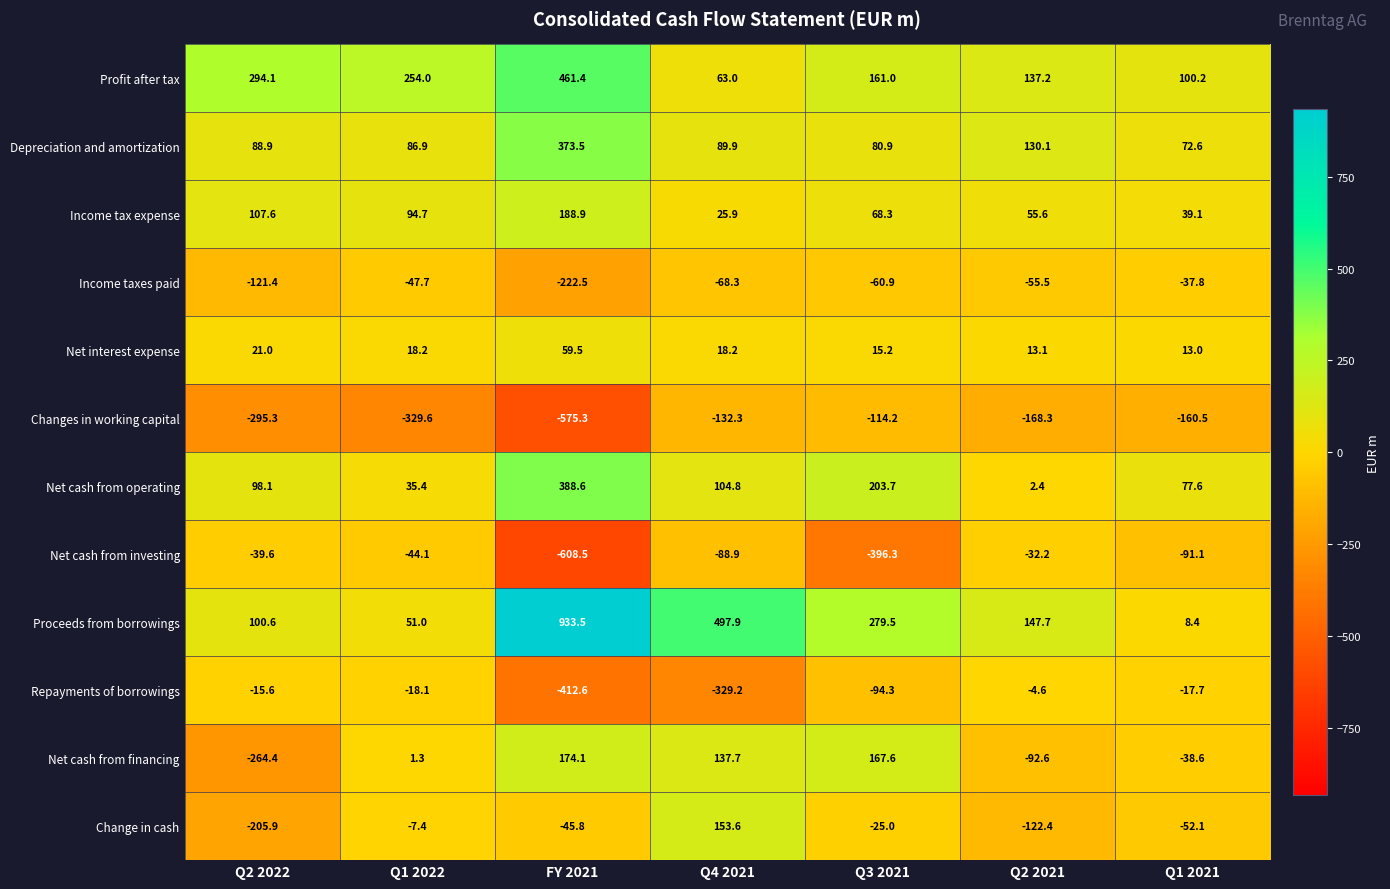

What is the sum of the Income taxes paid values at Q1 2022 and Q3 2021?

-108.6